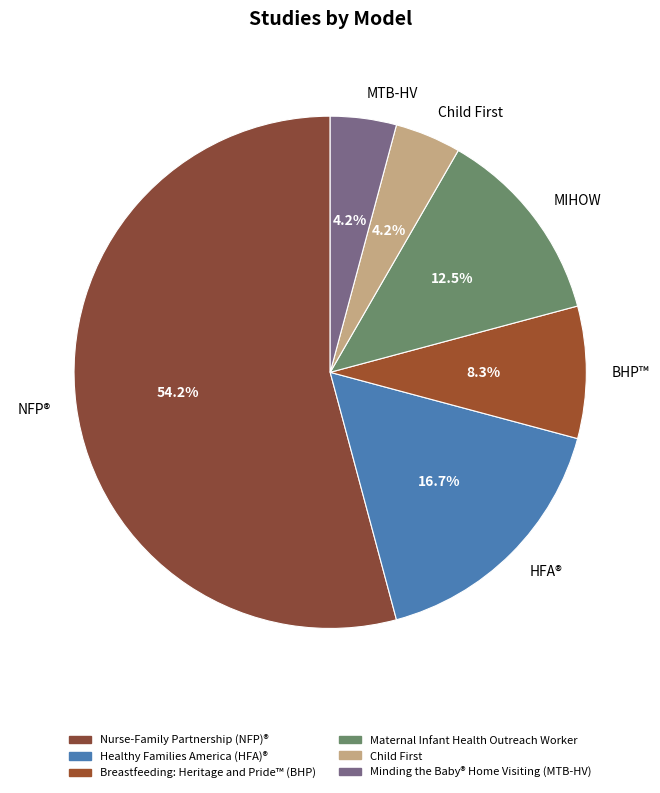

Does any single category account for the majority?

Yes